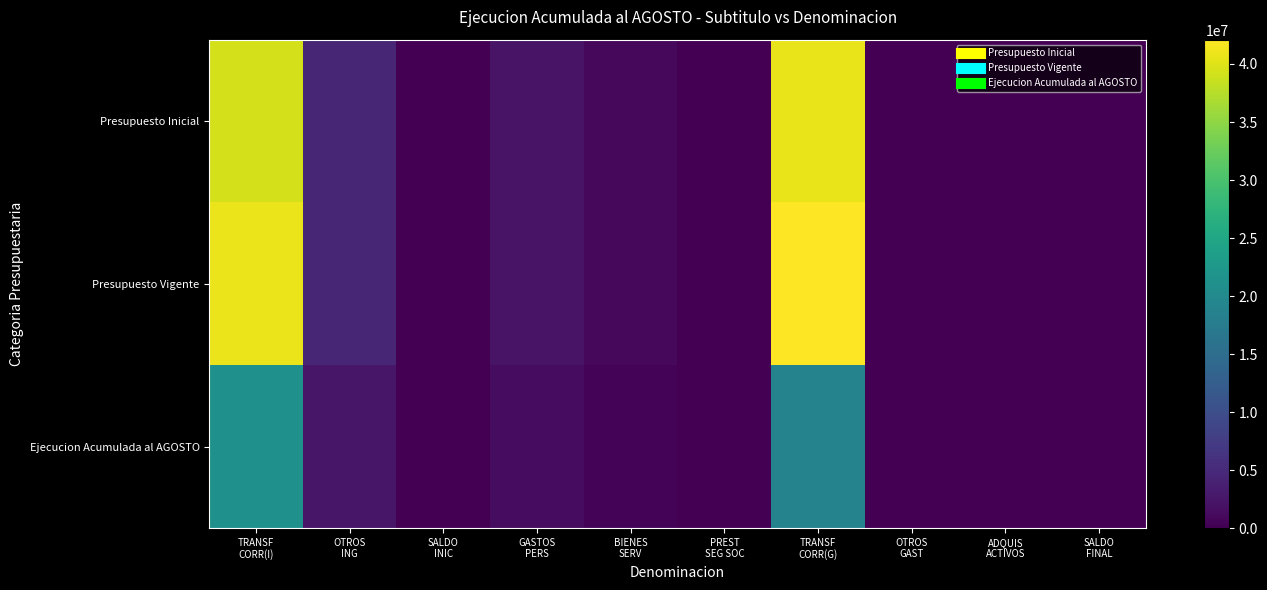

Which series changed the most between SALDO INIC and GASTOS PERS?

Presupuesto Inicial